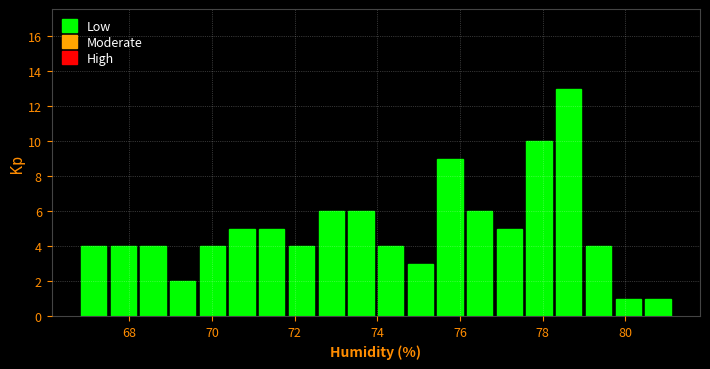

Read against the x-axis, roughly where is the centre of the tallest bar?

78.6